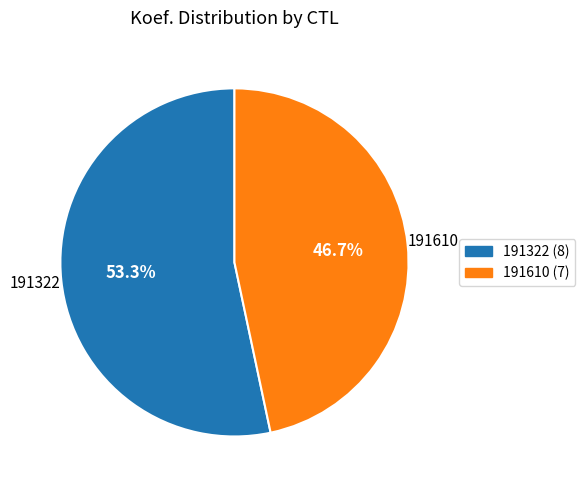

What is the ratio of the value at 191322 to the value at 191610?

1.1